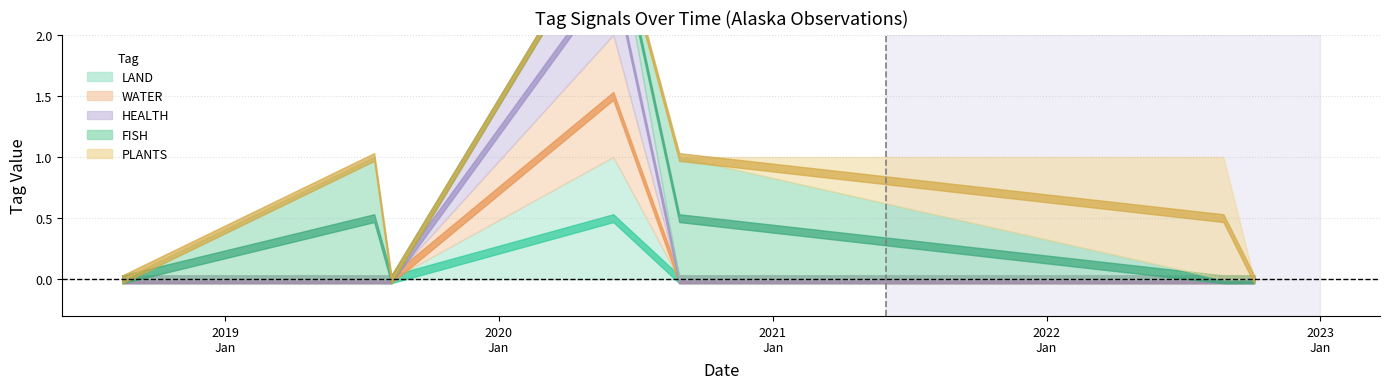

What is the label of the 6th point from the left?

2022-08-25